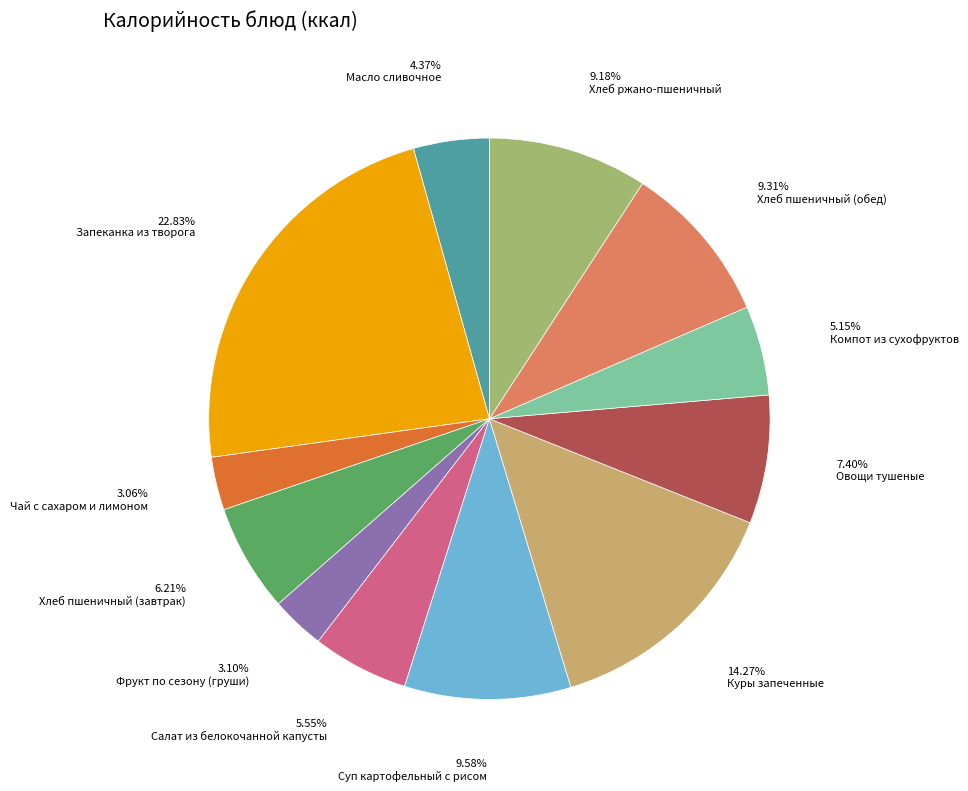

Which slice is the largest?

Запеканка из творога